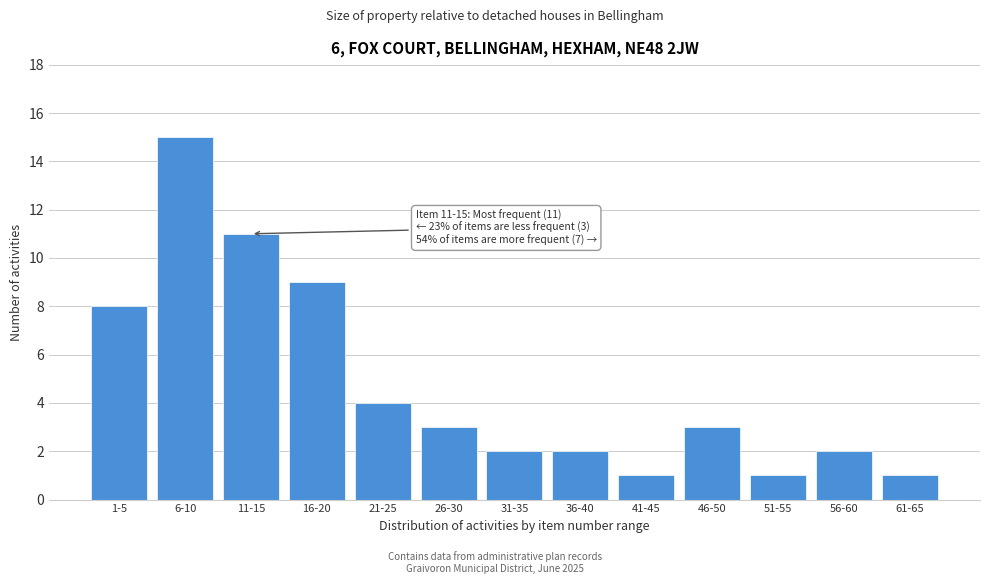

Reading left to right, what are all the values shown in this chart?

1-5=8	6-10=15	11-15=11	16-20=9	21-25=4	26-30=3	31-35=2	36-40=2	41-45=1	46-50=3	51-55=1	56-60=2	61-65=1